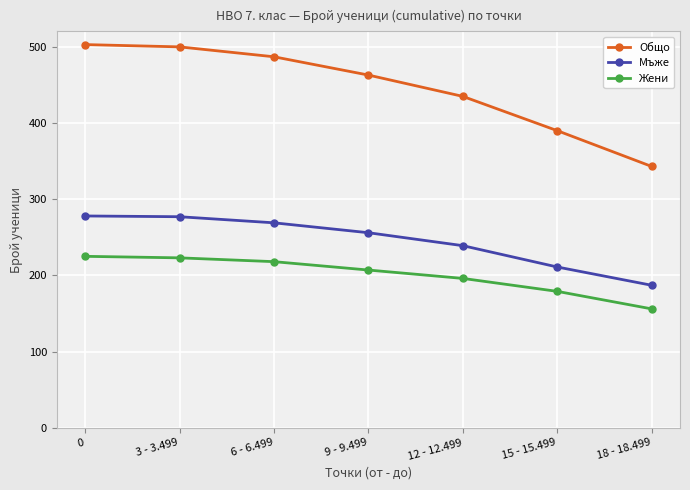

What are all the series names shown in the legend?

Общо, Мъже, Жени